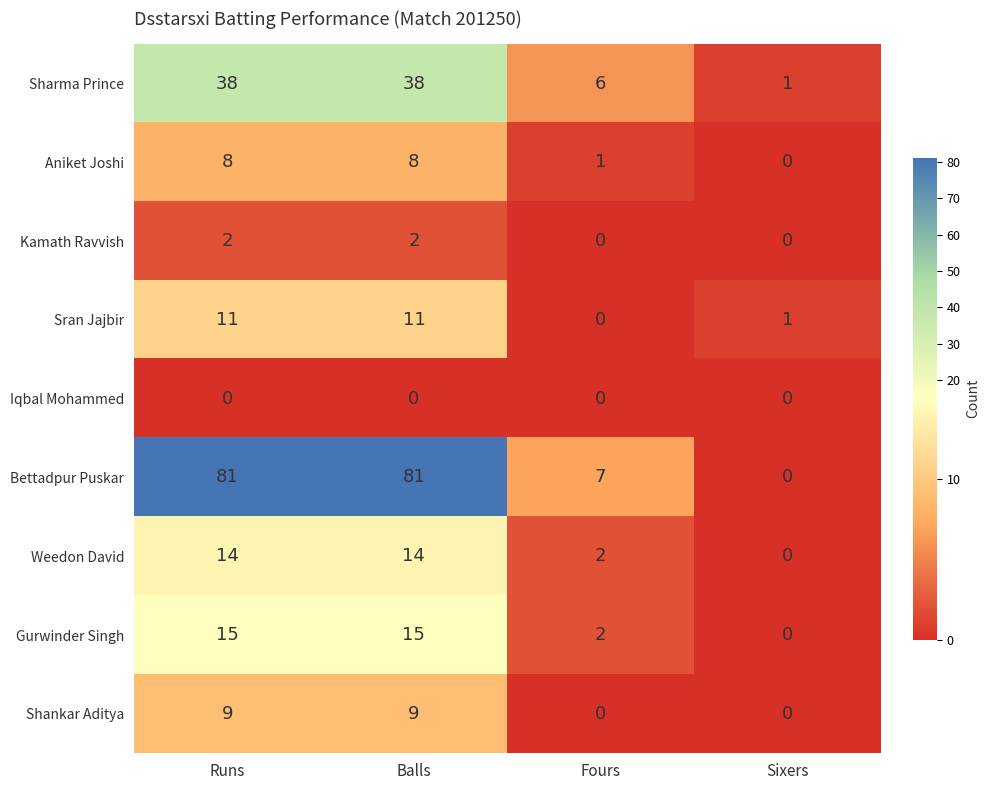

At how many categories does at least one series exceed 20?

2